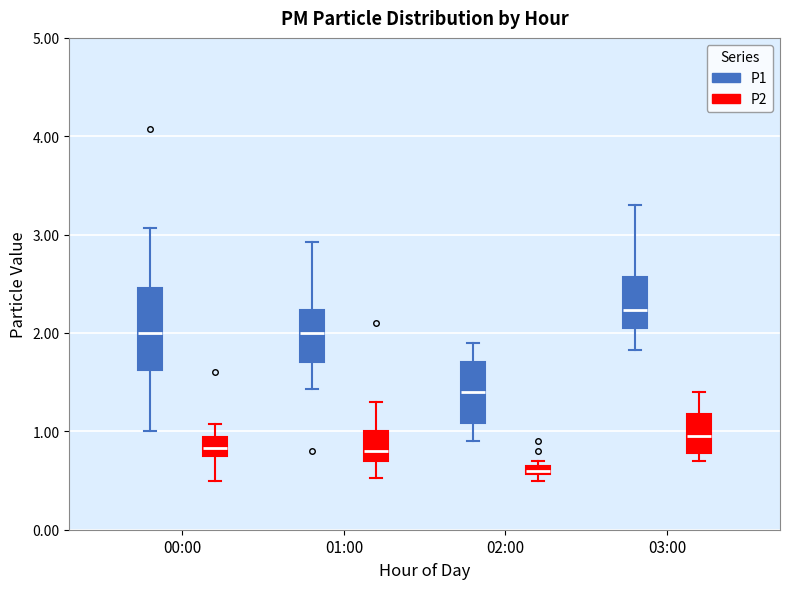

Comparing the boxes themselves (not the whiskers), which one is the tallest?

00:00 (P1)